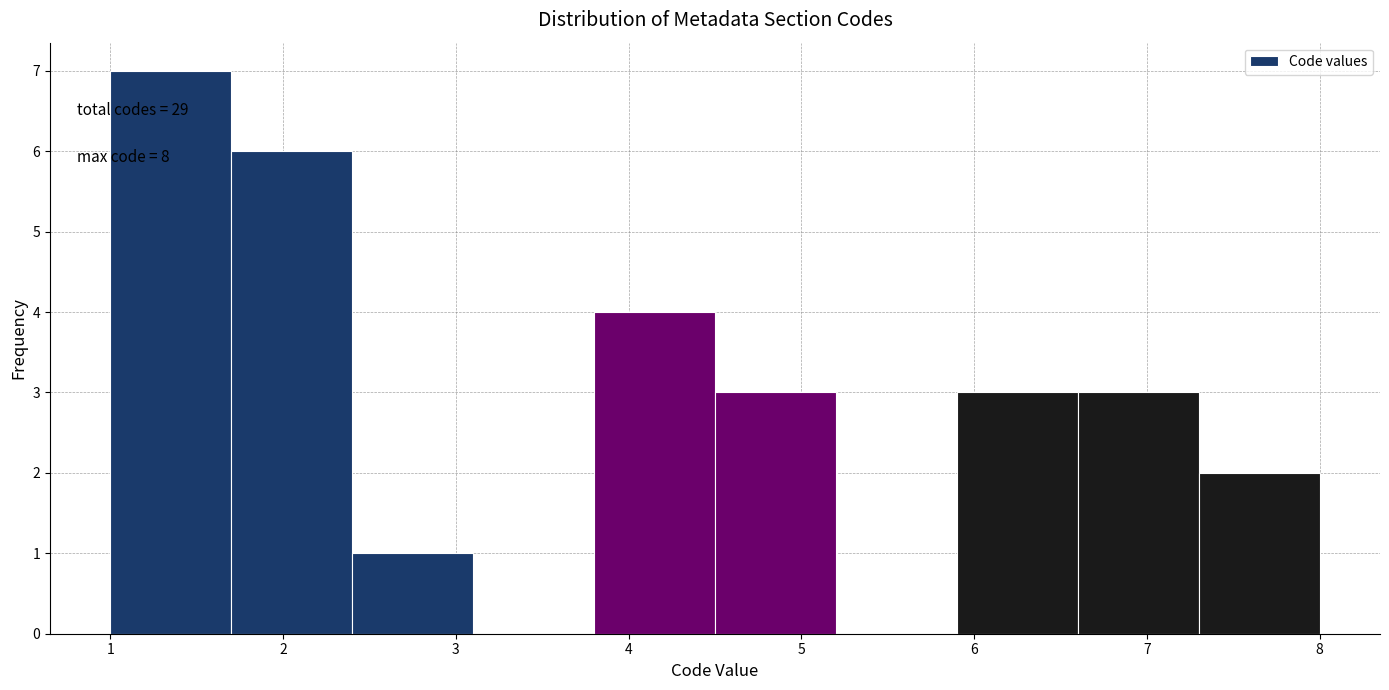

Which range on the x-axis has the tallest bar?

1.0 to 1.7